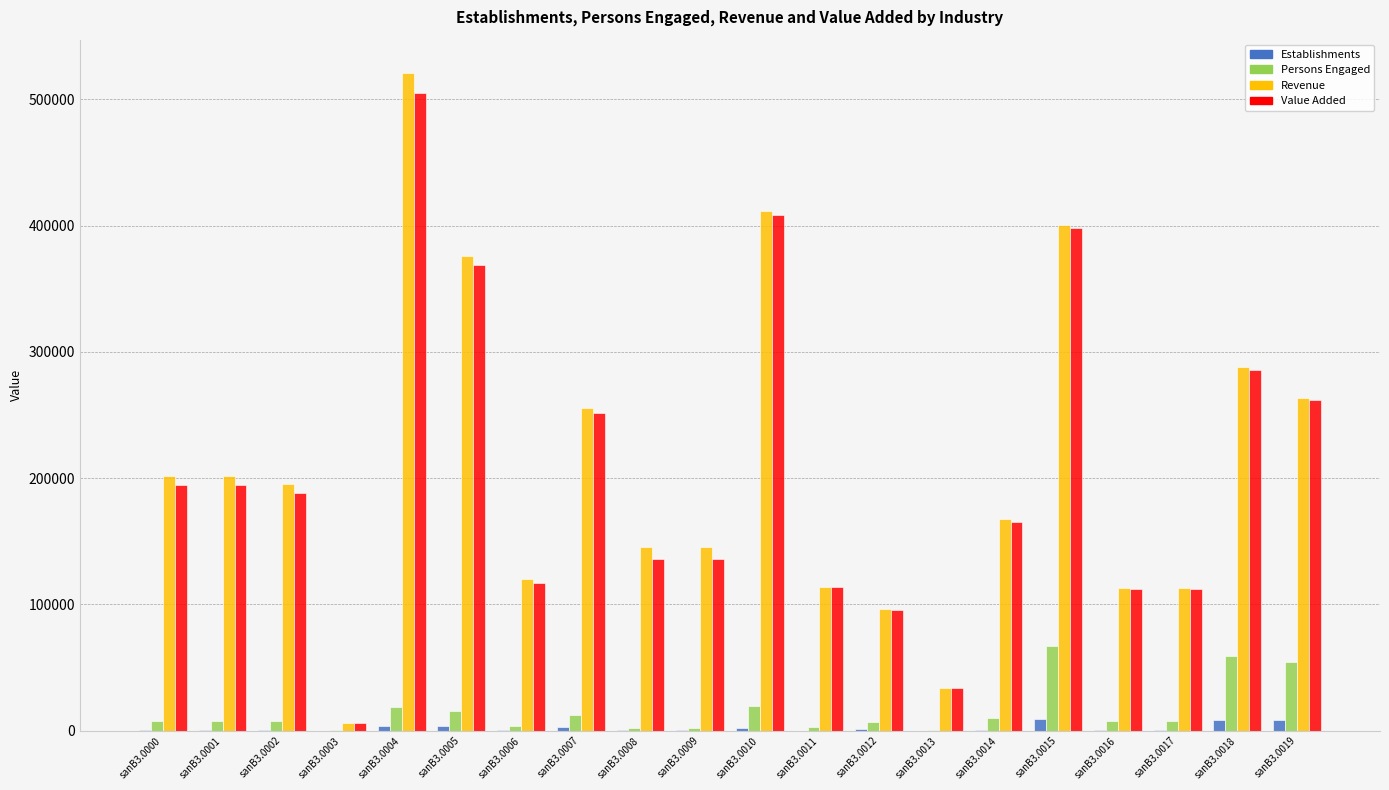

Does the chart contain stacked bars?

No